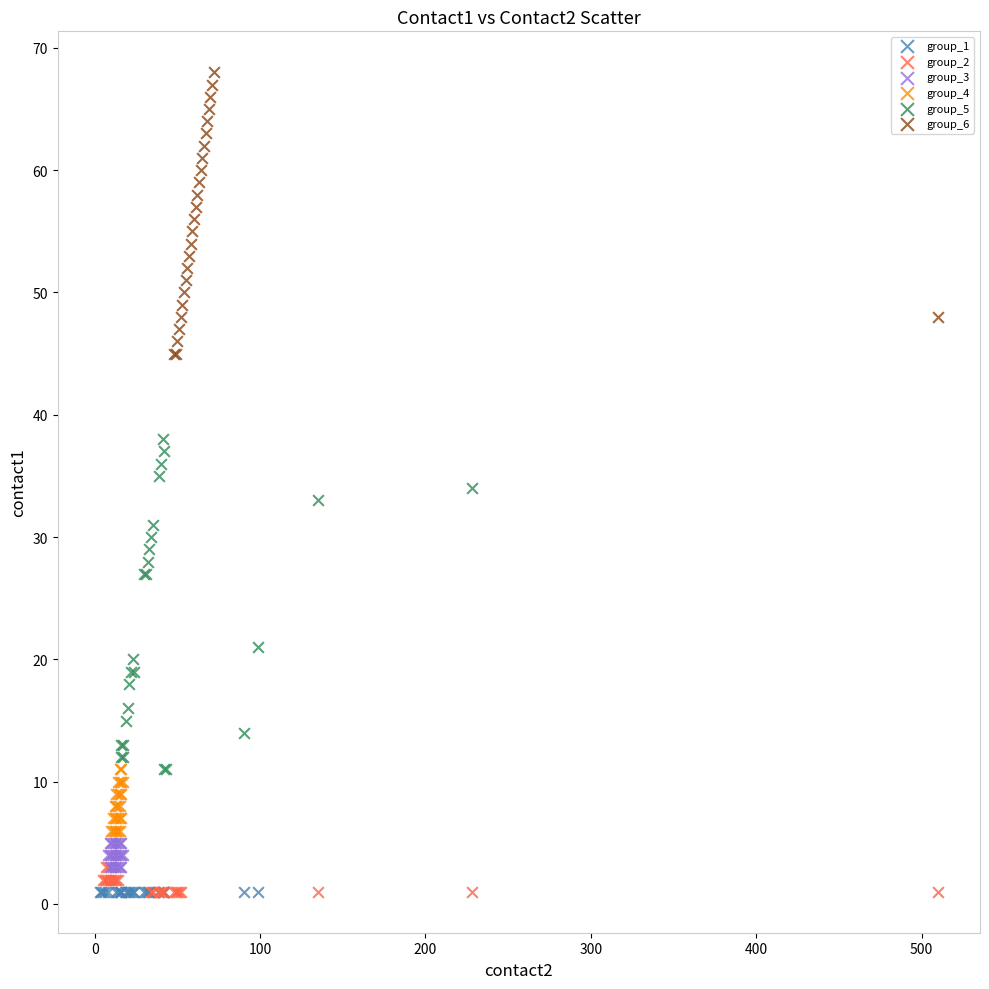

Which series contains the highest Y value?

group_6